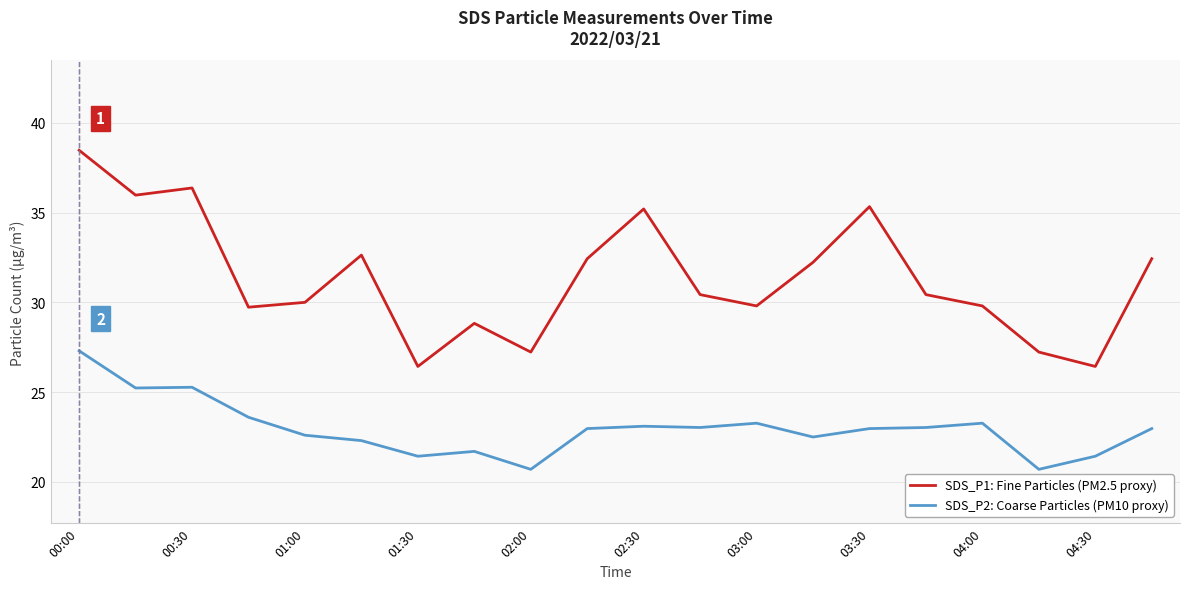

List the series in order of their overall mean, highest first.

SDS_P1: Fine Particles (PM2.5 proxy), SDS_P2: Coarse Particles (PM10 proxy)